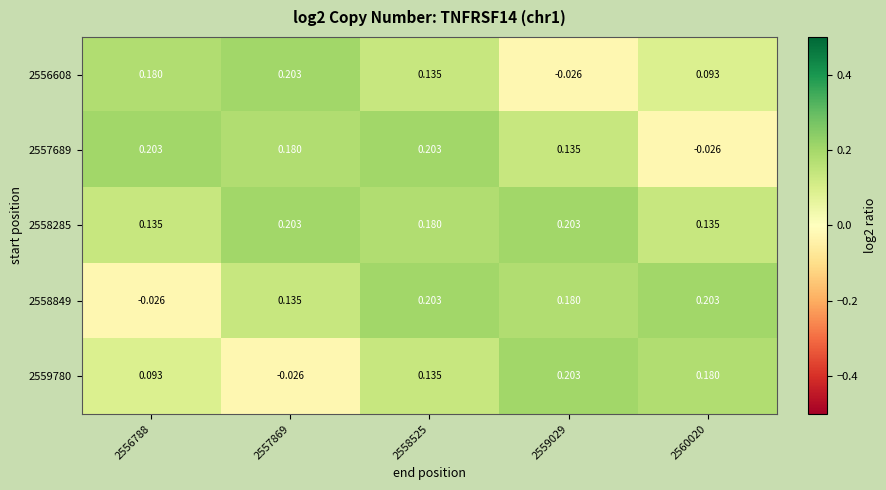

Is the value of 2559780 at 2558525 greater than the value of 2557689 at 2557869?

No